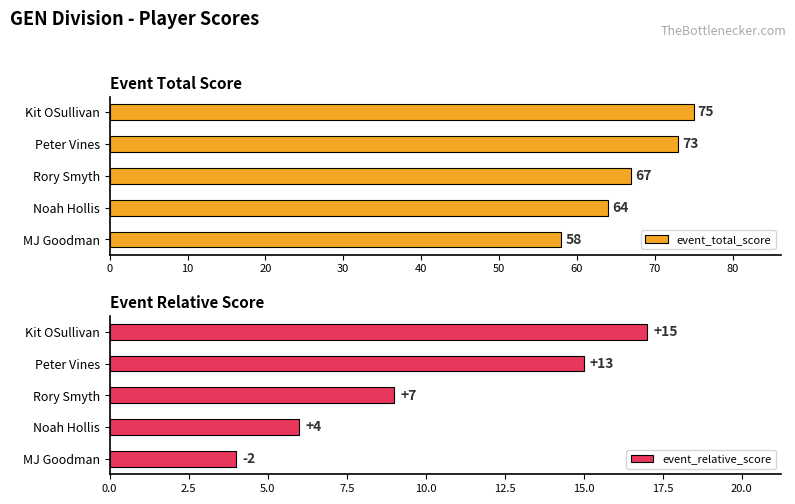

At which label is event_total_score closest to 66?

Rory Smyth